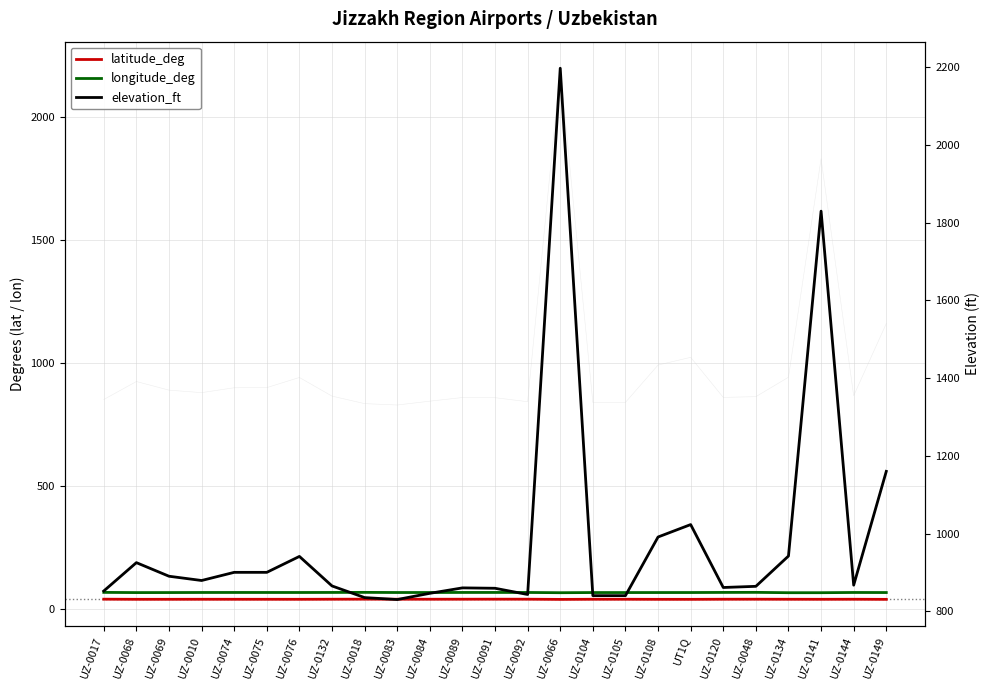

True or false: longitude_deg and latitude_deg intersect in this chart.

False